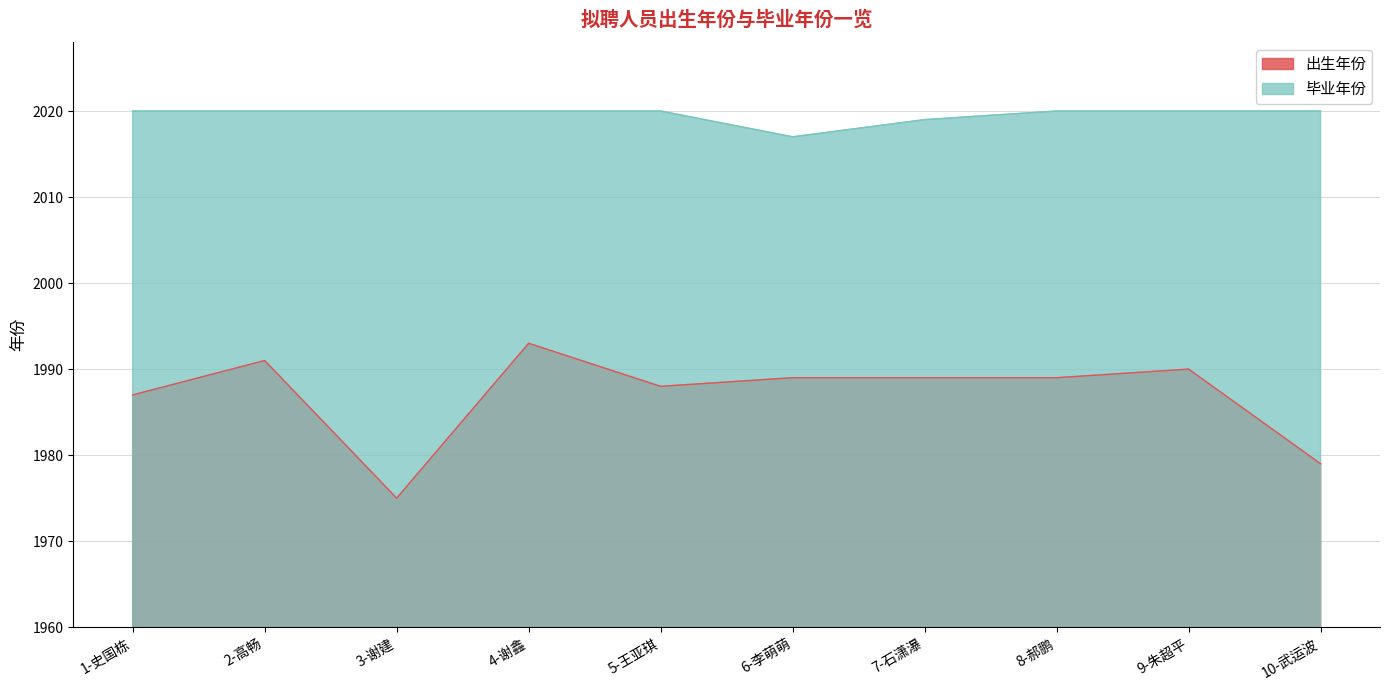

What is the smallest value displayed?

1975